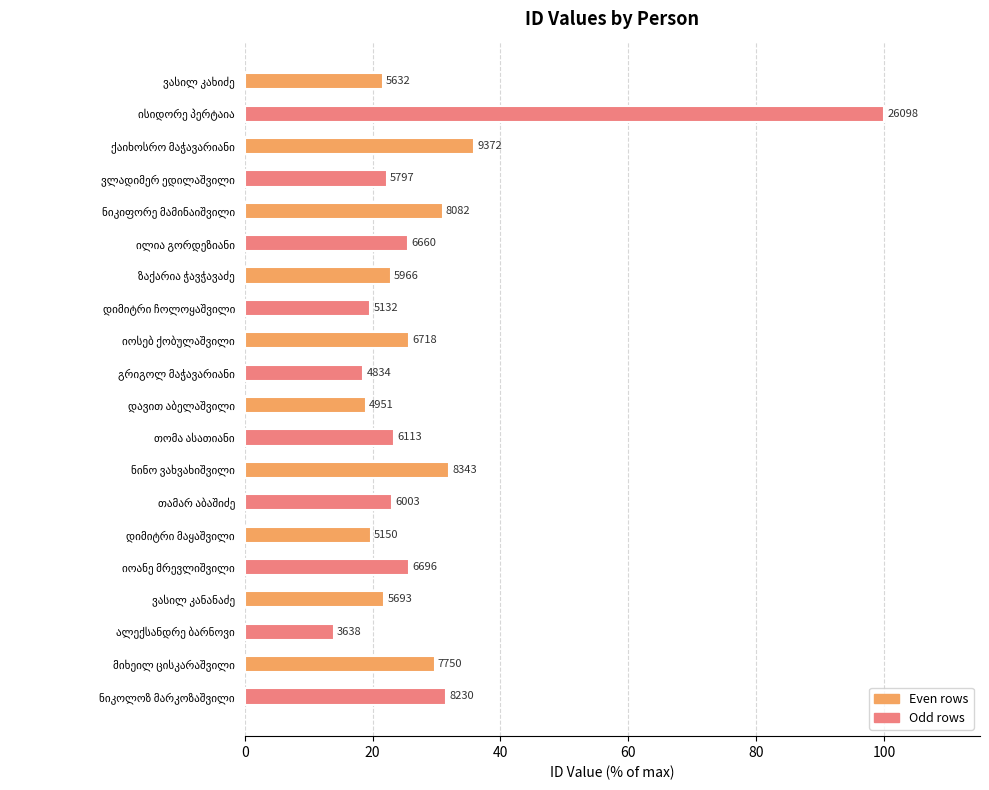

How many bars are there in total?

20